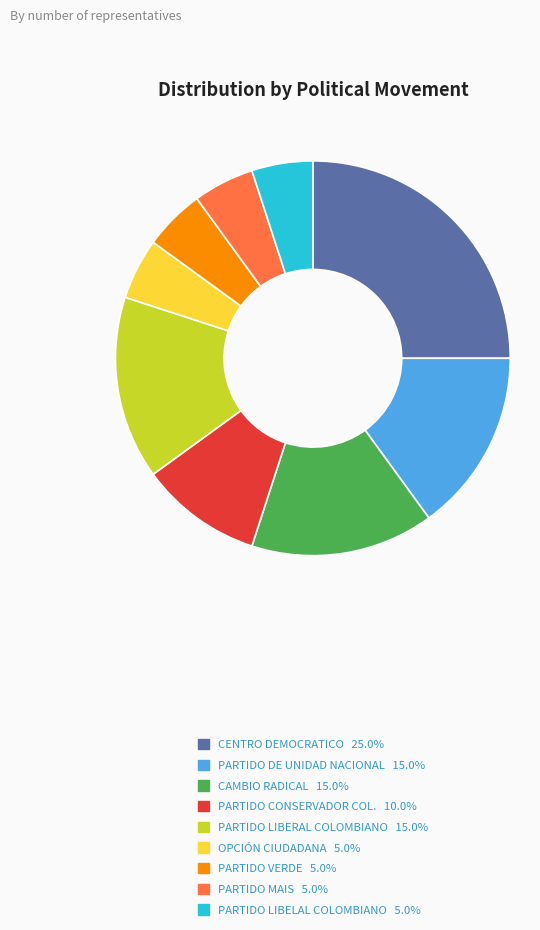

Is the sum of CENTRO DEMOCRATICO and OPCIÓN CIUDADANA greater than half?

No